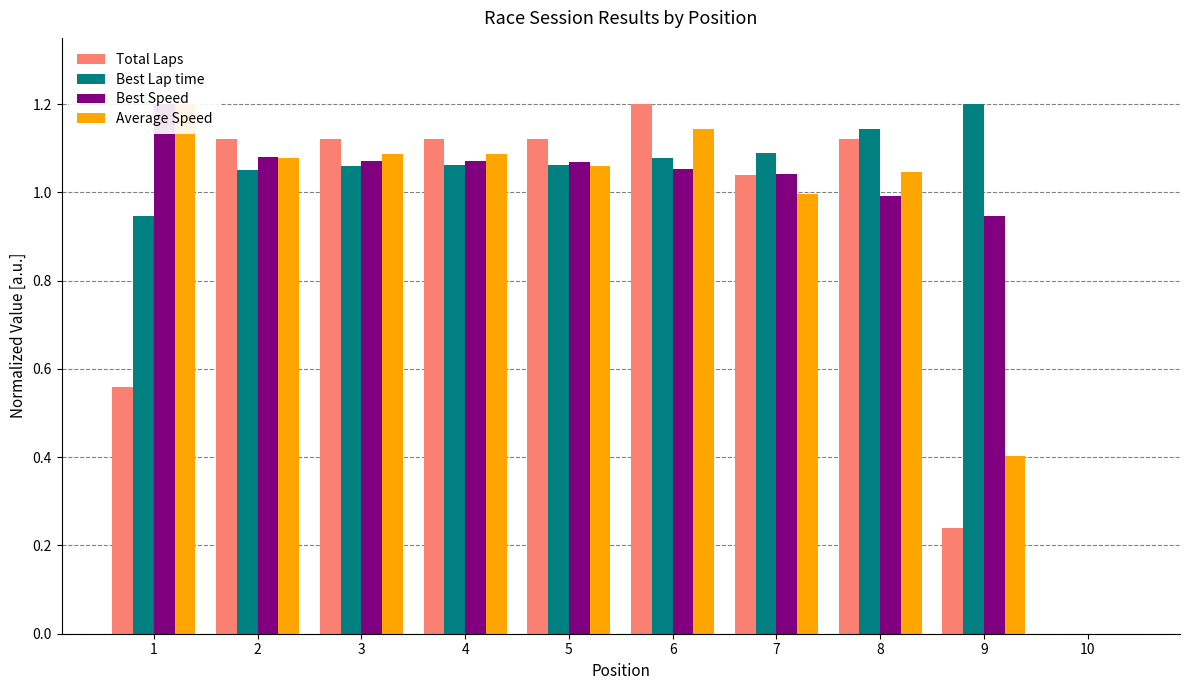

What is the difference between the highest and lowest values at 9?

1.0